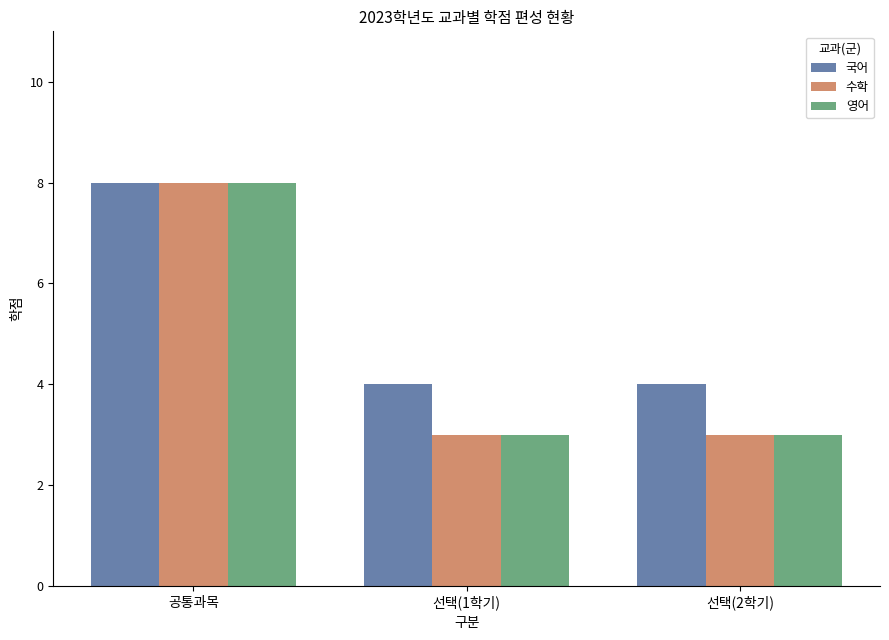

At which category is the sum across all series the highest?

공통과목